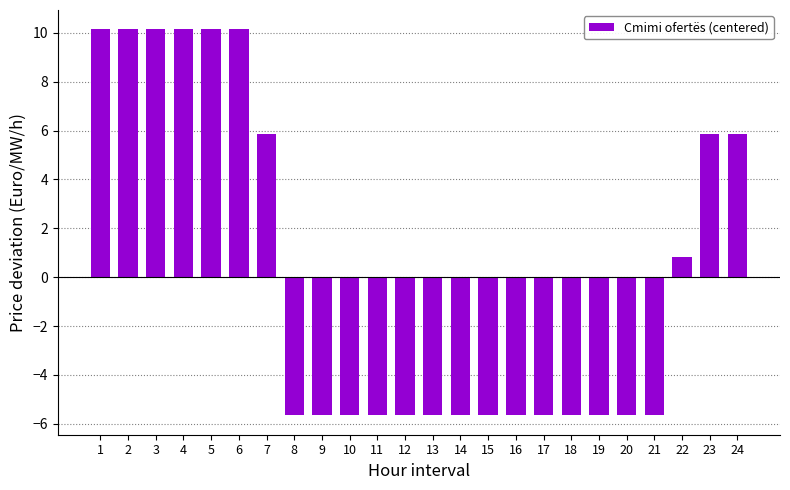

What is the smallest value displayed?

-5.7